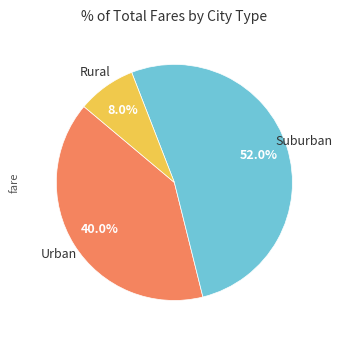

Is there any slice that represents more than half of the pie?

Yes